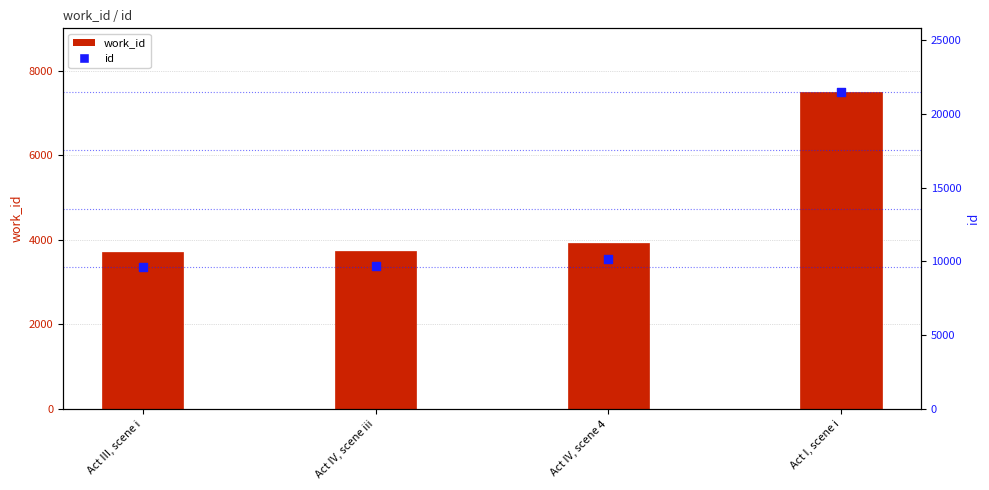

Is the value of work_id at Act IV, scene iii greater than the value of id at Act IV, scene 4?

No